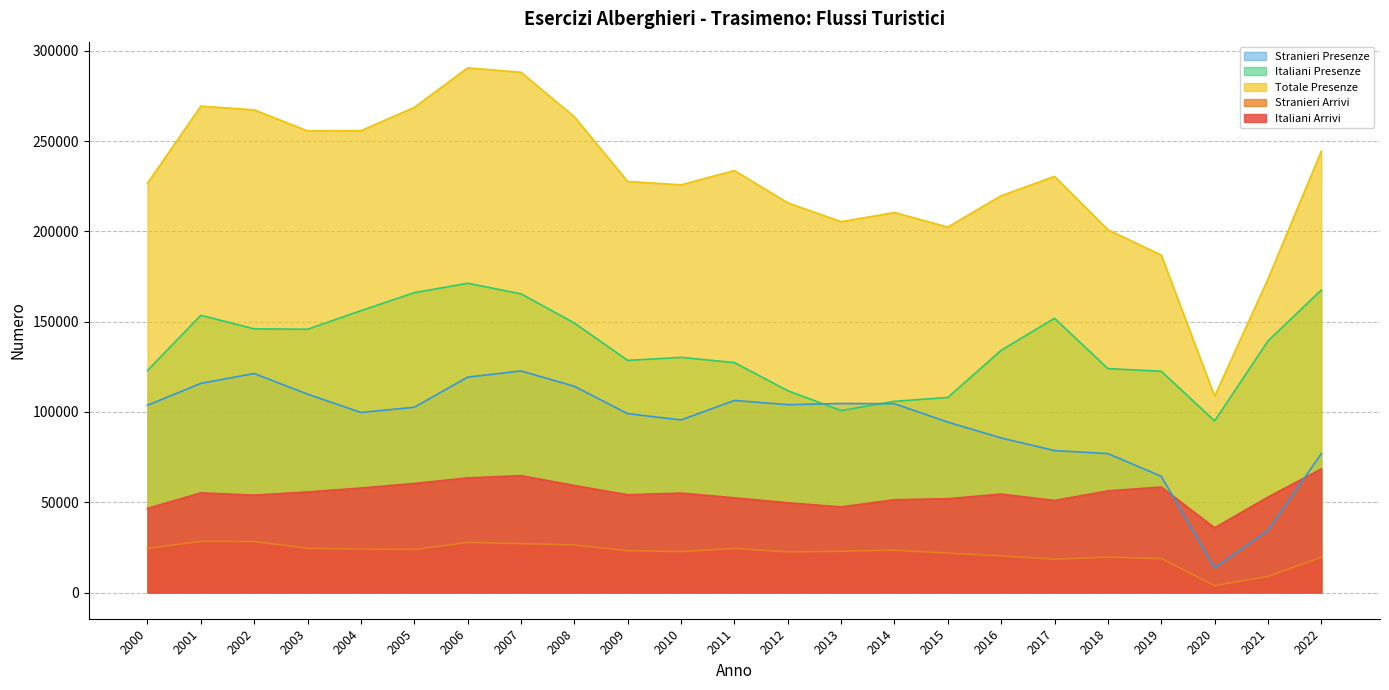

True or false: Stranieri Arrivi has a value of 33206 at 2009.

False